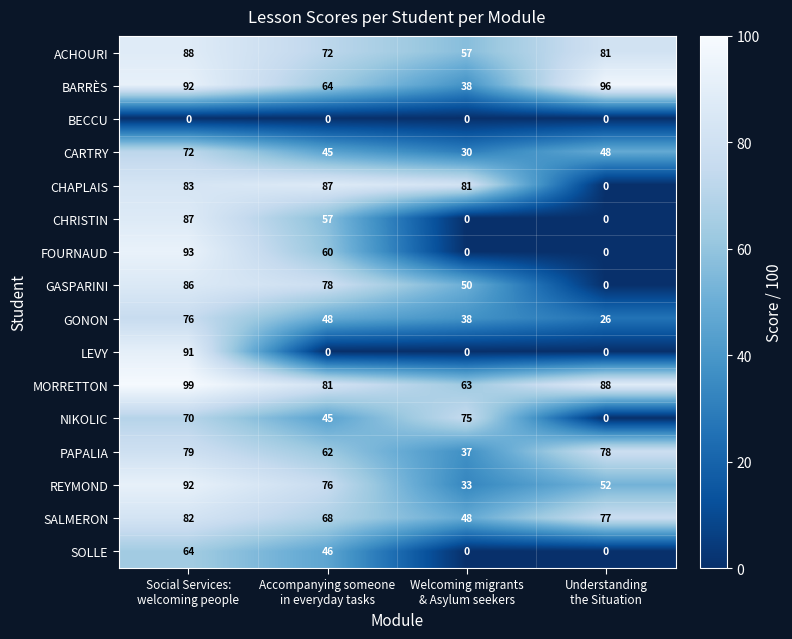

What is the highest value of the REYMOND series?

92